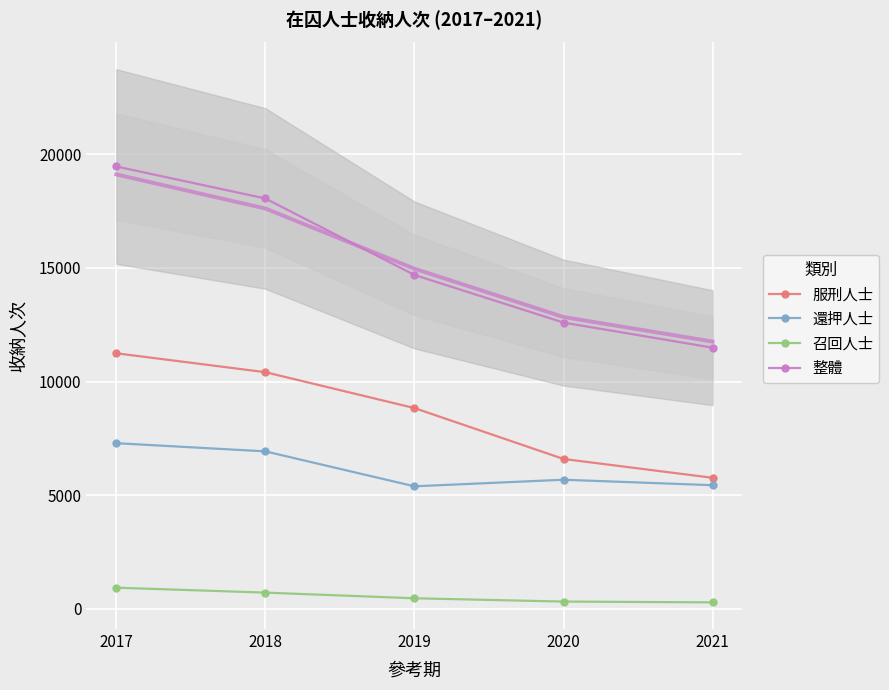

Rank the series at 2019 from lowest to highest value.

召回人士, 還押人士, 服刑人士, 整體